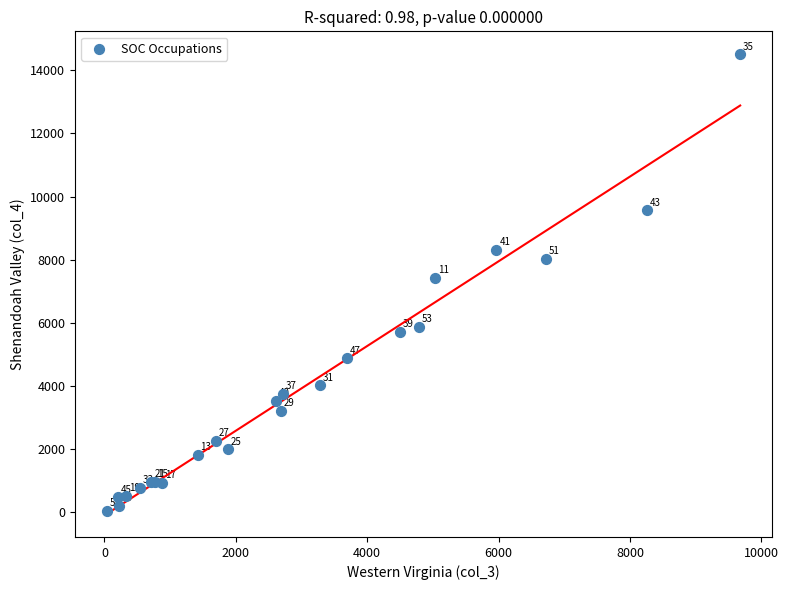

What Y value in the scatter plot is closest to 7269?

7423